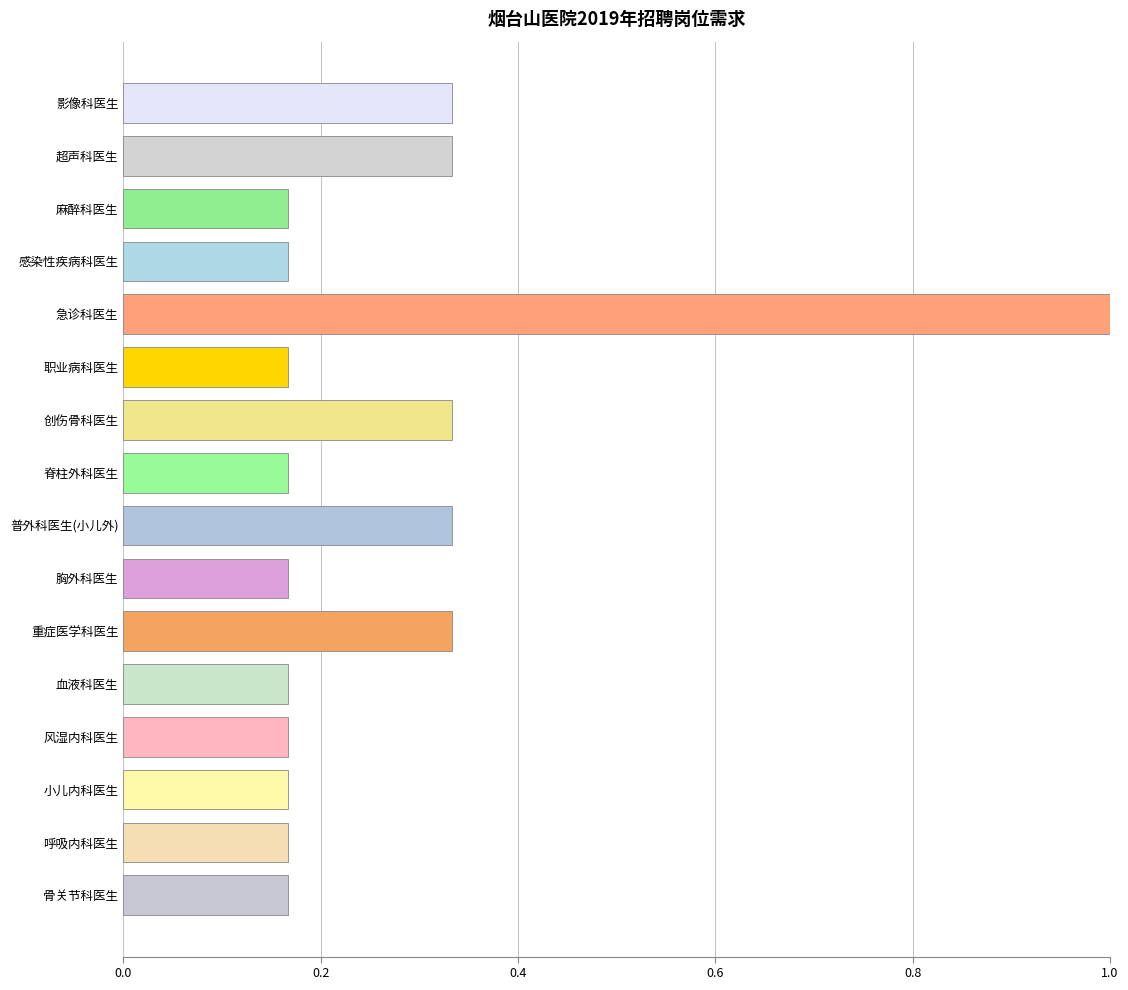

What is the difference between the maximum and minimum values?

0.8